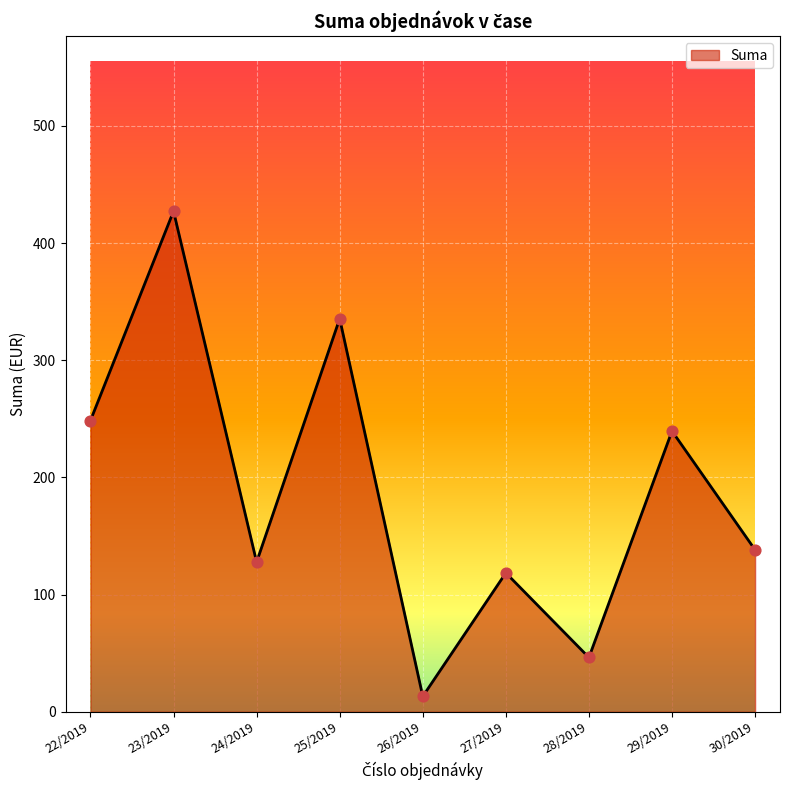

Approximately how many times larger is the value at 30/2019 compared to 23/2019?

0.3